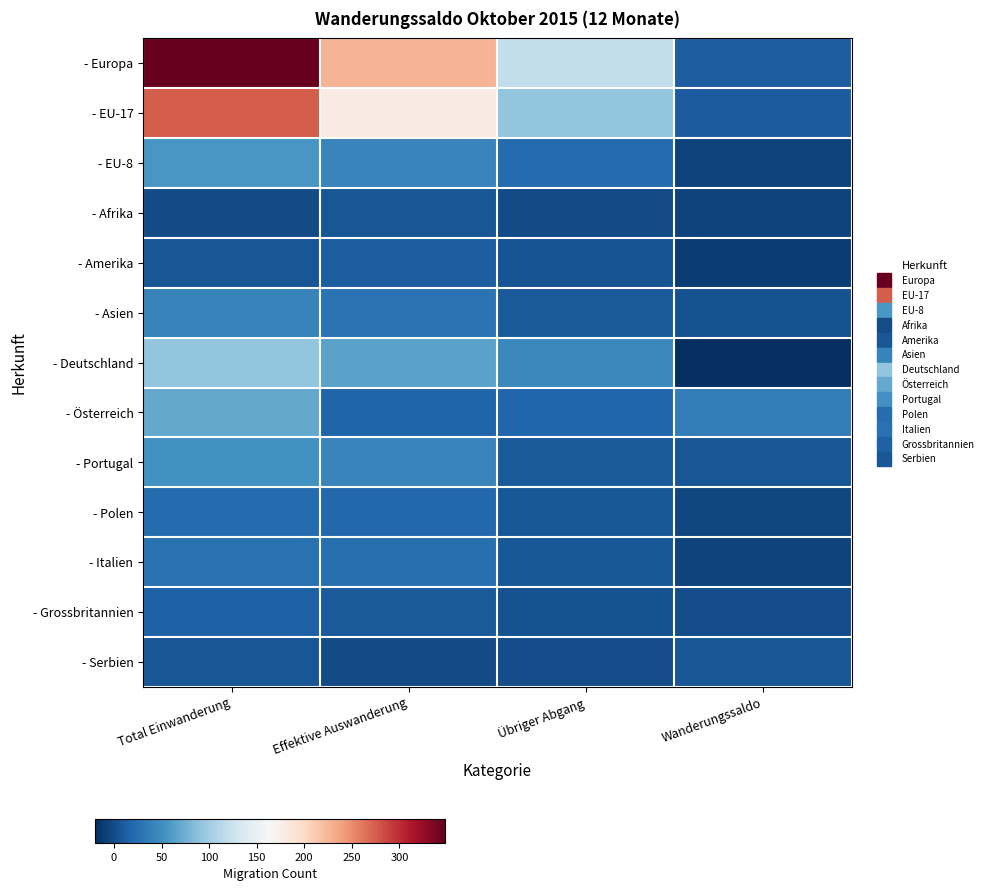

Reading left to right, extract all data points from this chart.

- Europa: Total Einwanderung=348	Effektive Auswanderung=226	Übriger Abgang=118	Wanderungssaldo=12
- EU-17: Total Einwanderung=275	Effektive Auswanderung=179	Übriger Abgang=92	Wanderungssaldo=11
- EU-8: Total Einwanderung=57	Effektive Auswanderung=42	Übriger Abgang=23	Wanderungssaldo=-7
- Afrika: Total Einwanderung=0	Effektive Auswanderung=6	Übriger Abgang=0	Wanderungssaldo=-6
- Amerika: Total Einwanderung=7	Effektive Auswanderung=12	Übriger Abgang=5	Wanderungssaldo=-10
- Asien: Total Einwanderung=41	Effektive Auswanderung=28	Übriger Abgang=10	Wanderungssaldo=3
- Deutschland: Total Einwanderung=91	Effektive Auswanderung=66	Übriger Abgang=46	Wanderungssaldo=-20
- Österreich: Total Einwanderung=70	Effektive Auswanderung=16	Übriger Abgang=18	Wanderungssaldo=37
- Portugal: Total Einwanderung=52	Effektive Auswanderung=42	Übriger Abgang=9	Wanderungssaldo=6
- Polen: Total Einwanderung=23	Effektive Auswanderung=19	Übriger Abgang=8	Wanderungssaldo=-3
- Italien: Total Einwanderung=26	Effektive Auswanderung=25	Übriger Abgang=8	Wanderungssaldo=-7
- Grossbritannien: Total Einwanderung=14	Effektive Auswanderung=10	Übriger Abgang=3	Wanderungssaldo=1
- Serbien: Total Einwanderung=7	Effektive Auswanderung=0	Übriger Abgang=1	Wanderungssaldo=6